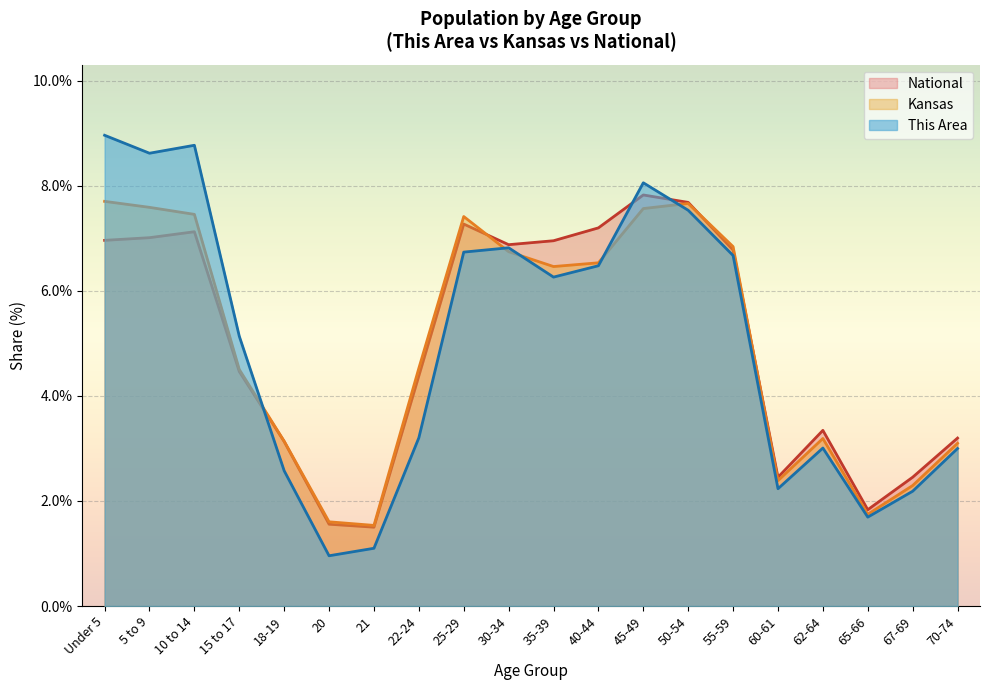

True or false: Kansas and This Area cross at least once.

True